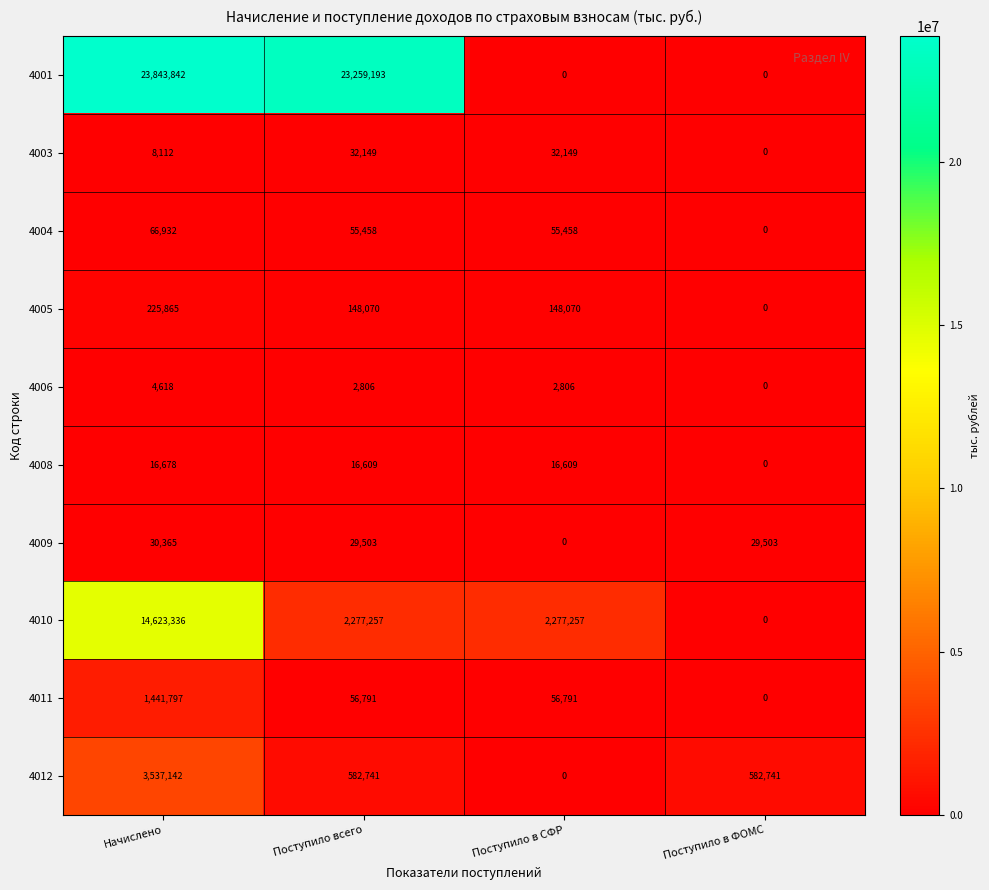

The value of 4001 at Поступило в ФОМС is -14233688. True or false?

False